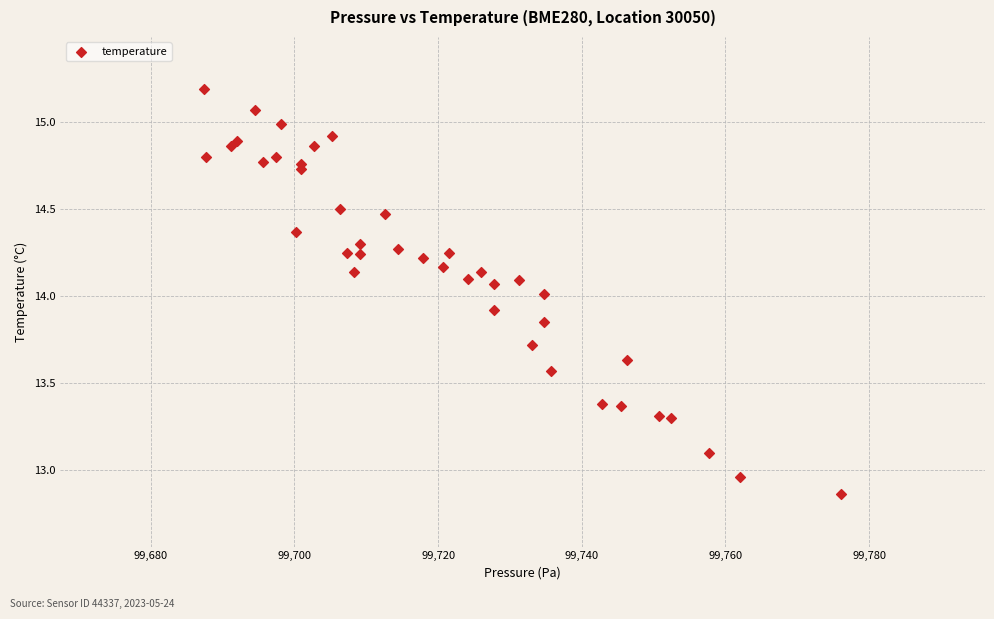

What is the range of X values (max minus min)?

88.7